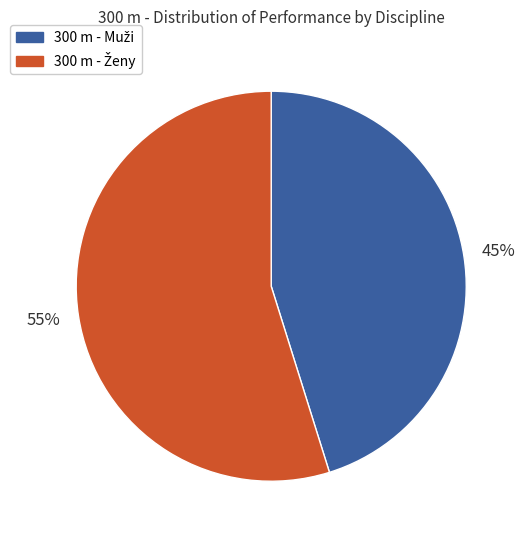

Is there a majority slice in this chart?

Yes